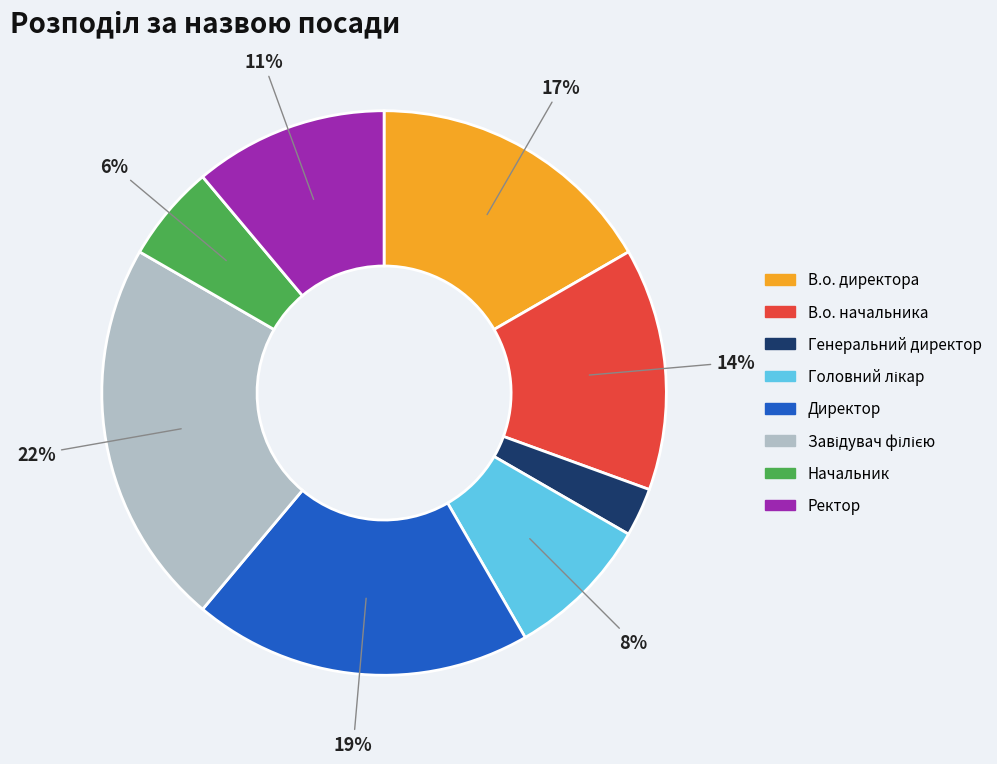

Which slice is the smallest?

Генеральний директор